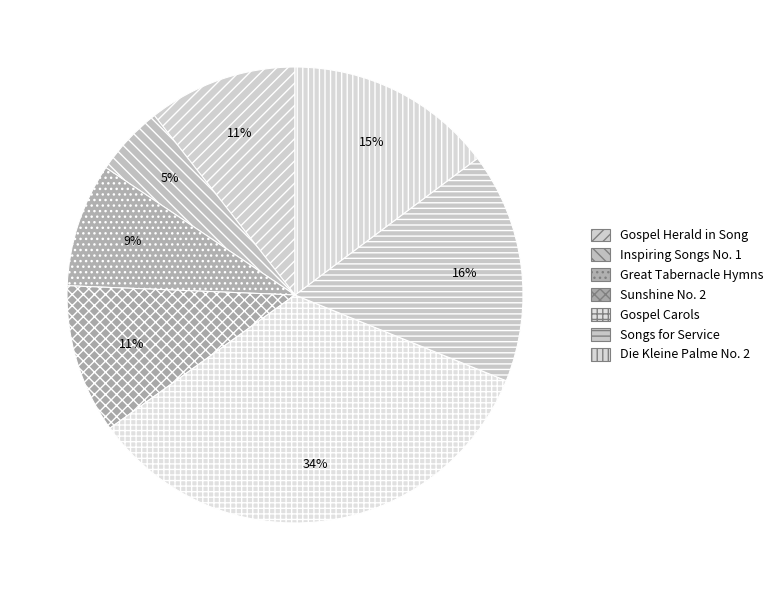

Approximately how many times larger is the value at Inspiring Songs No. 1 compared to Great Tabernacle Hymns?

0.6